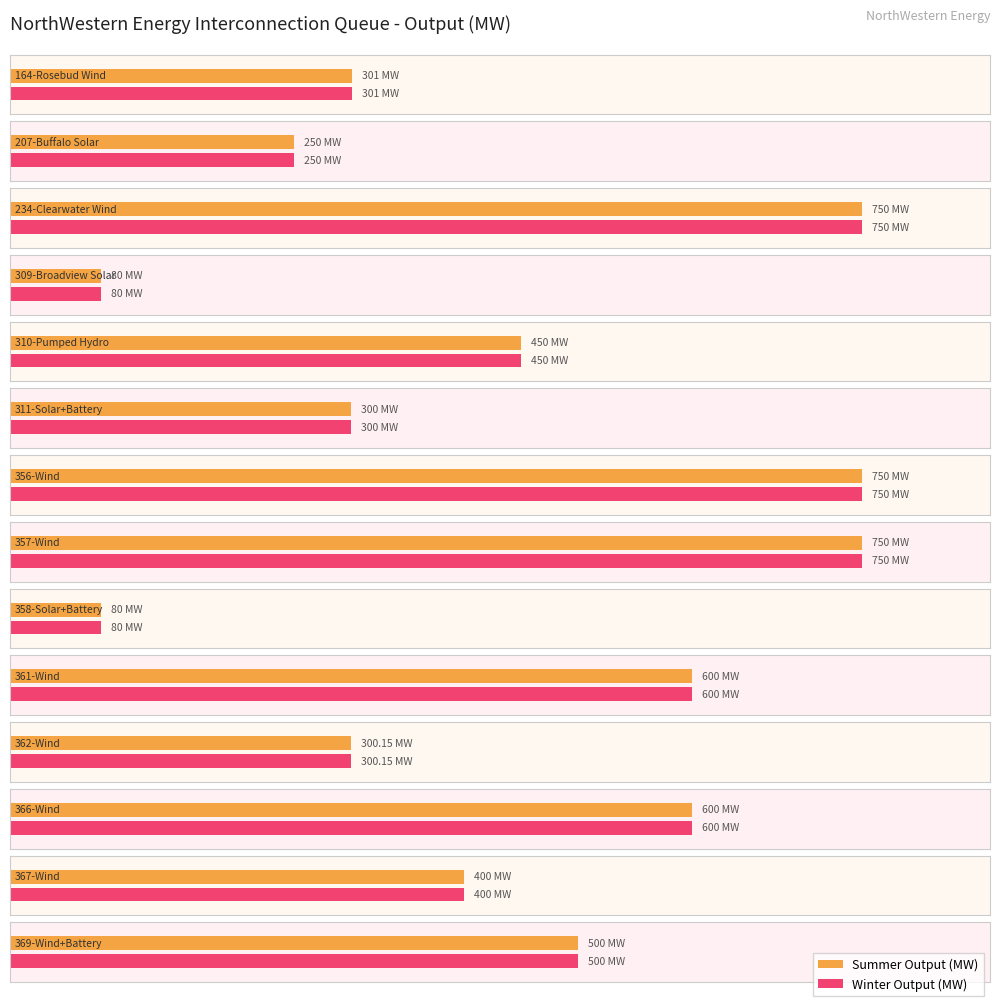

At 234-Clearwater Wind, list the series in order from smallest to largest.

Summer Output (MW), Winter Output (MW)